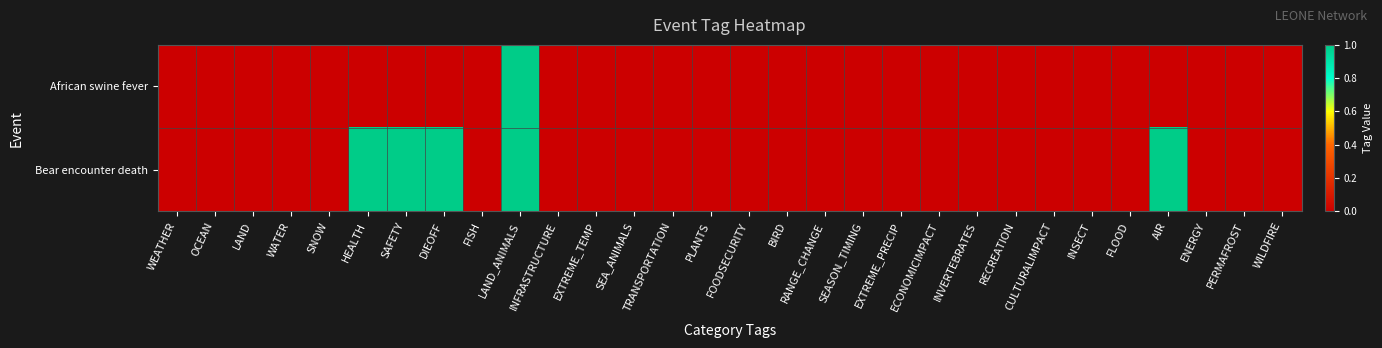

Which series has the largest total across all categories?

Bear encounter death